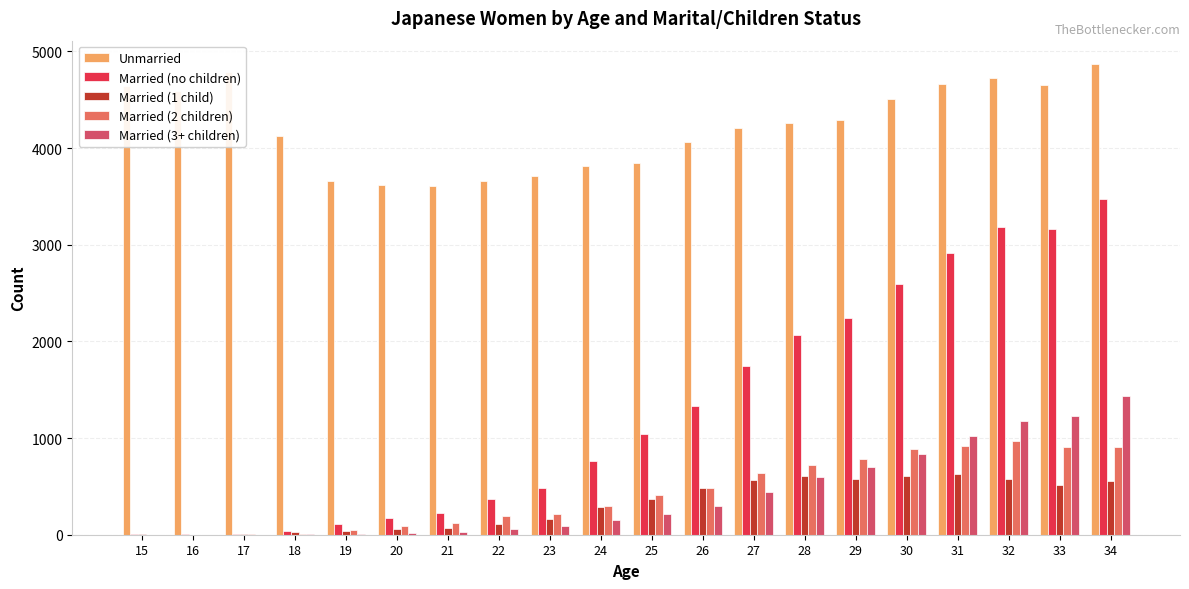

Reading left to right, what are all the values shown in this chart?

Unmarried: 15=4642	16=4593	17=4789	18=4123	19=3660	20=3617	21=3612	22=3660	23=3710	24=3817	25=3845	26=4066	27=4212	28=4261	29=4292	30=4507	31=4659	32=4729	33=4657	34=4868
Married (no children): 15=4	16=5	17=7	18=42	19=106	20=169	21=229	22=372	23=487	24=763	25=1039	26=1333	27=1750	28=2069	29=2247	30=2597	31=2917	32=3180	33=3162	34=3476
Married (1 child): 15=4	16=2	17=3	18=29	19=43	20=58	21=71	22=116	23=164	24=288	25=374	26=485	27=570	28=604	29=576	30=611	31=632	32=577	33=519	34=557
Married (2 children): 15=0	16=2	17=4	18=9	19=53	20=90	21=126	22=190	23=219	24=297	25=407	26=485	27=639	28=721	29=780	30=888	31=915	32=973	33=912	34=906
Married (3+ children): 15=0	16=0	17=0	18=4	19=10	20=21	21=31	22=60	23=91	24=149	25=218	26=295	27=442	28=598	29=698	30=837	31=1024	32=1174	33=1227	34=1434